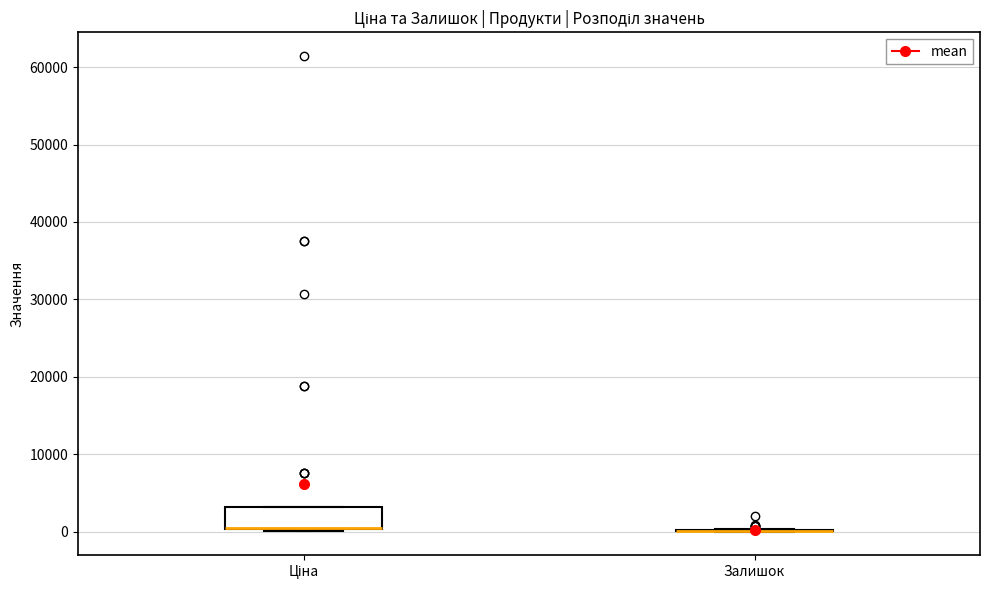

Reading left to right, transcribe this box plot: for each box, give where its median line is, the range the box spans, and where its two whiskers end, as read against the y-axis. The values are not printed on the chart, so give them approximately, as read against the axis.

Ціна: median 0 (drawn on the box's lower edge), box 0 to 3000, whiskers 0 to 3000
Залишок: box collapsed to a line at 0, whiskers 0 to 0